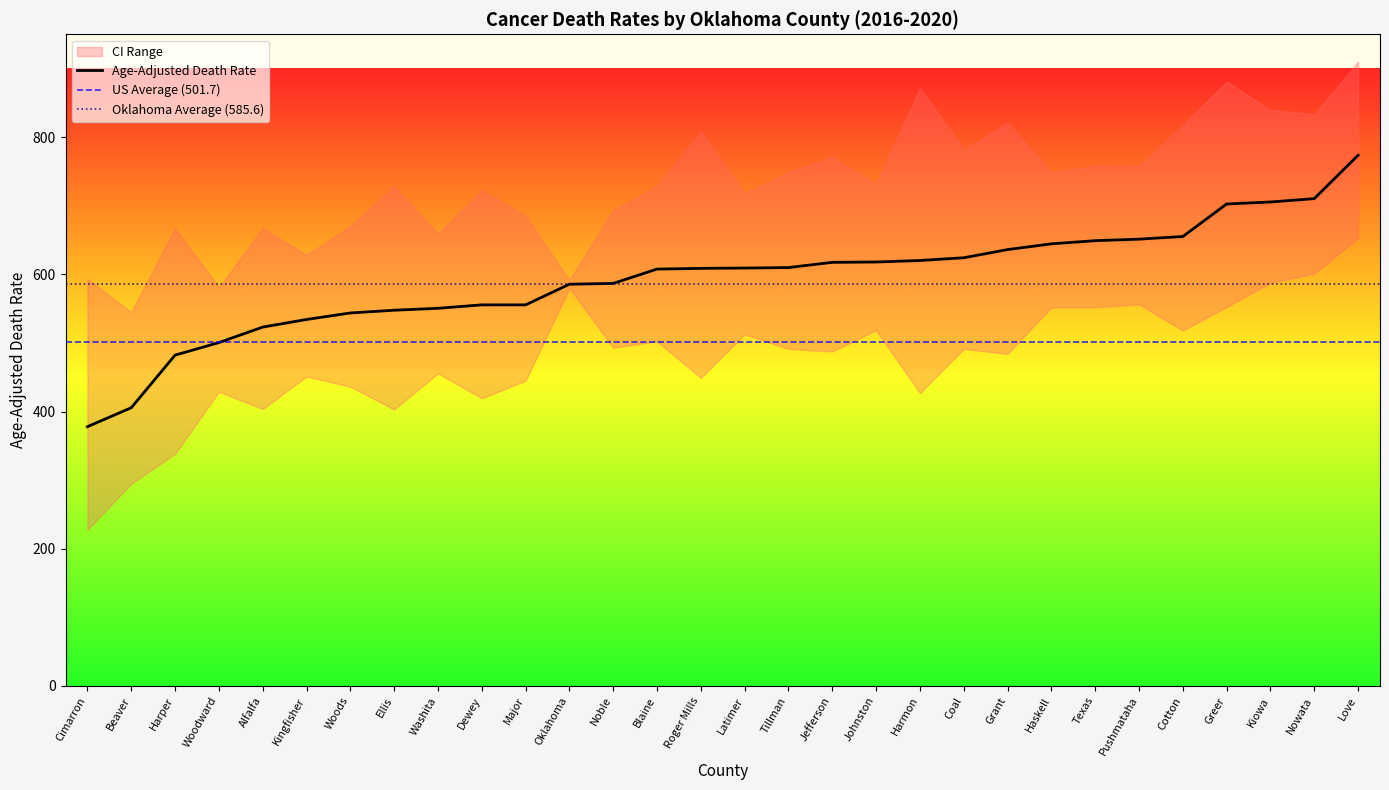

True or false: Upper CI and Age-Adjusted Death Rate cross at least once.

False